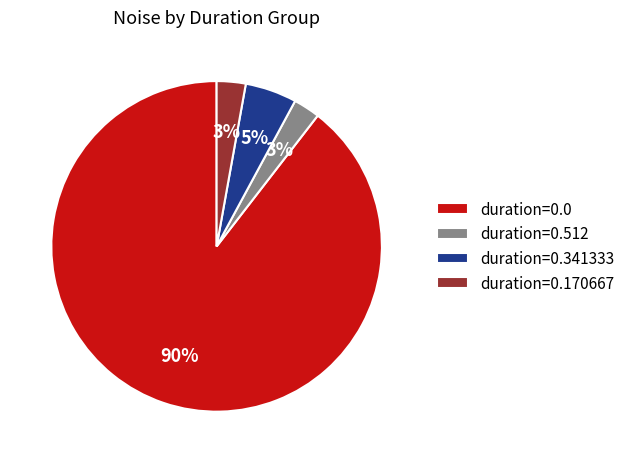

Do duration=0.0 and duration=0.341333 together represent more than half of the pie?

Yes